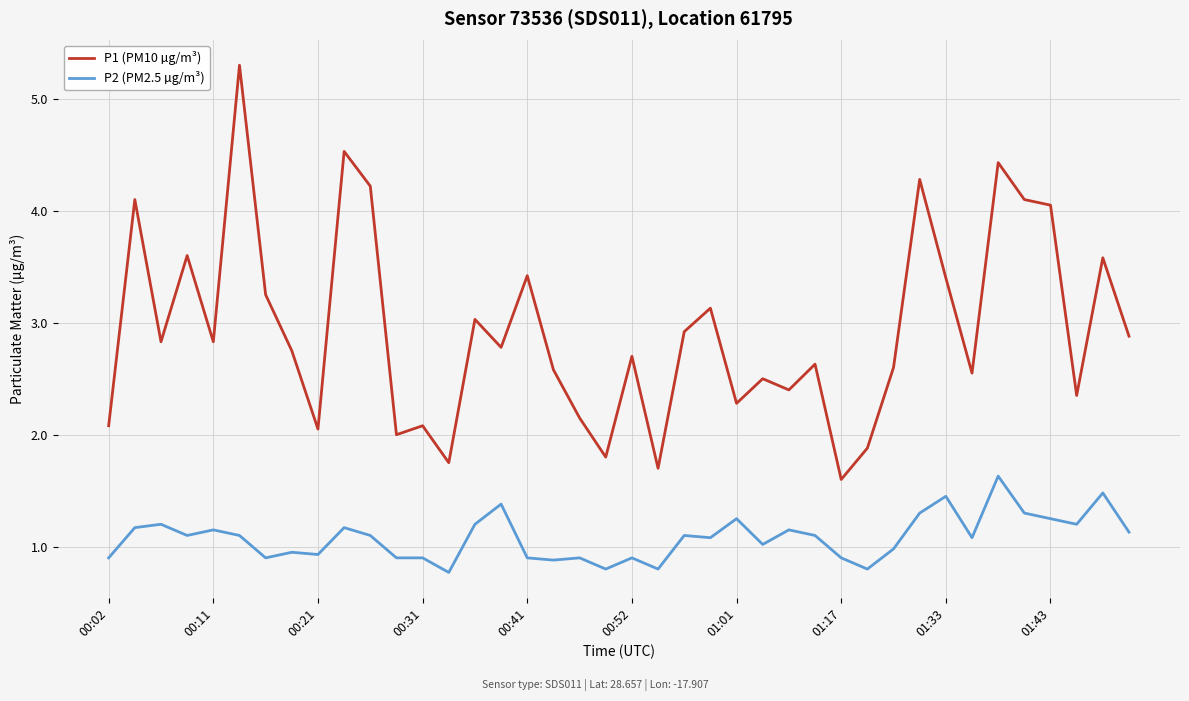

List the series in order of their overall mean, lowest first.

P2 (PM2.5 µg/m³), P1 (PM10 µg/m³)